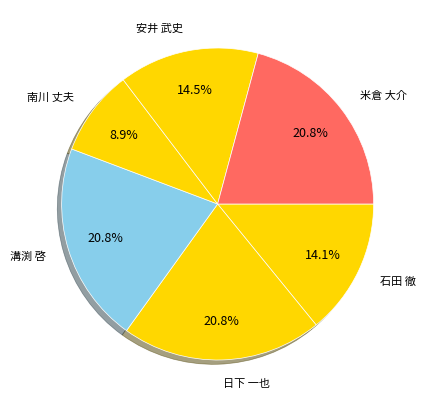

Does 米倉 大介 account for over 50% of the chart?

No